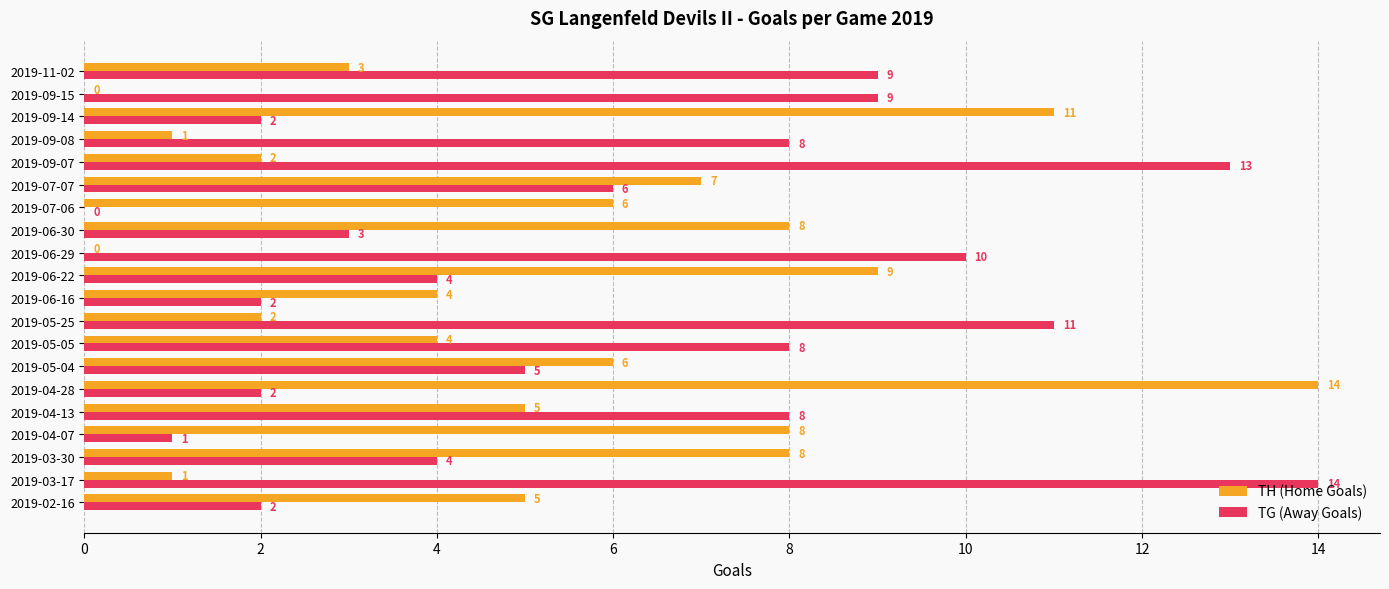

What is the total value across all series at 2019-11-02?

12